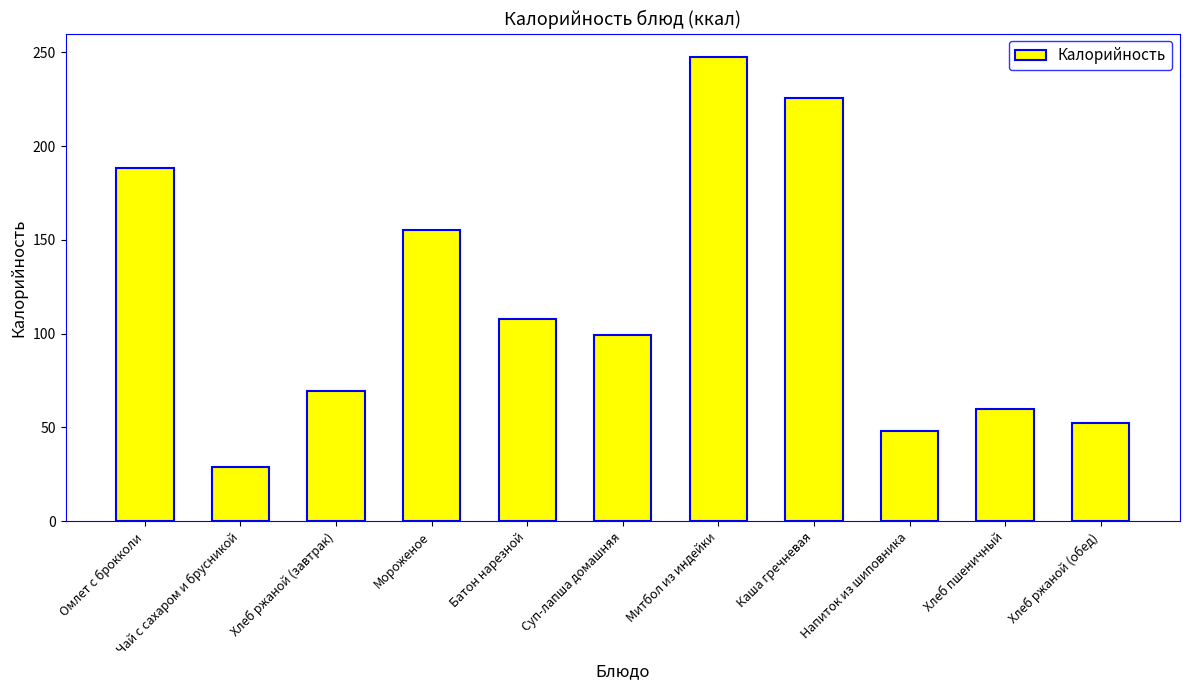

What is the change in value from Каша гречневая to Хлеб пшеничный?

-166.0